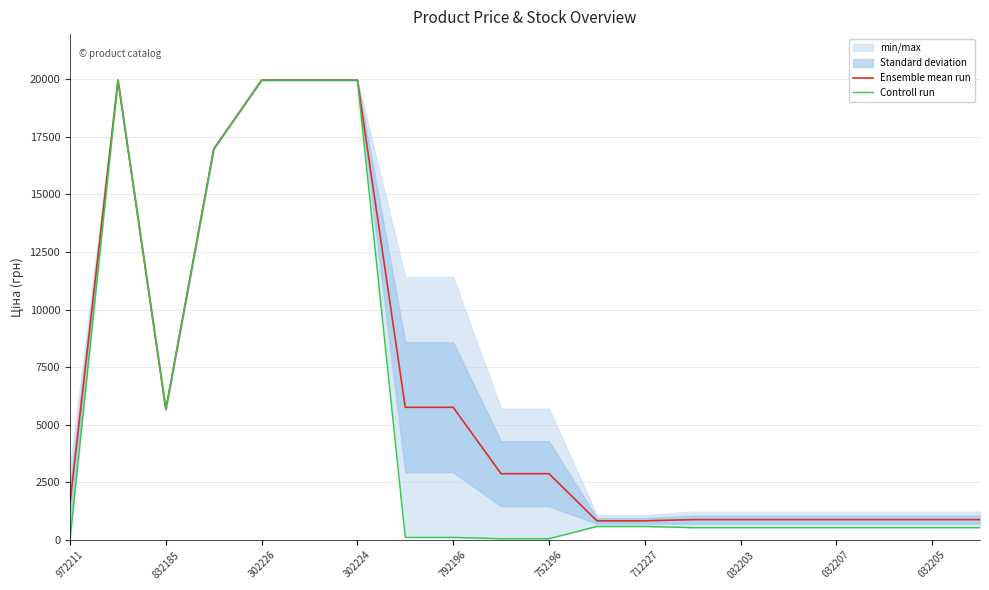

The value of Ensemble mean run at 832185 is 5673.8. True or false?

True